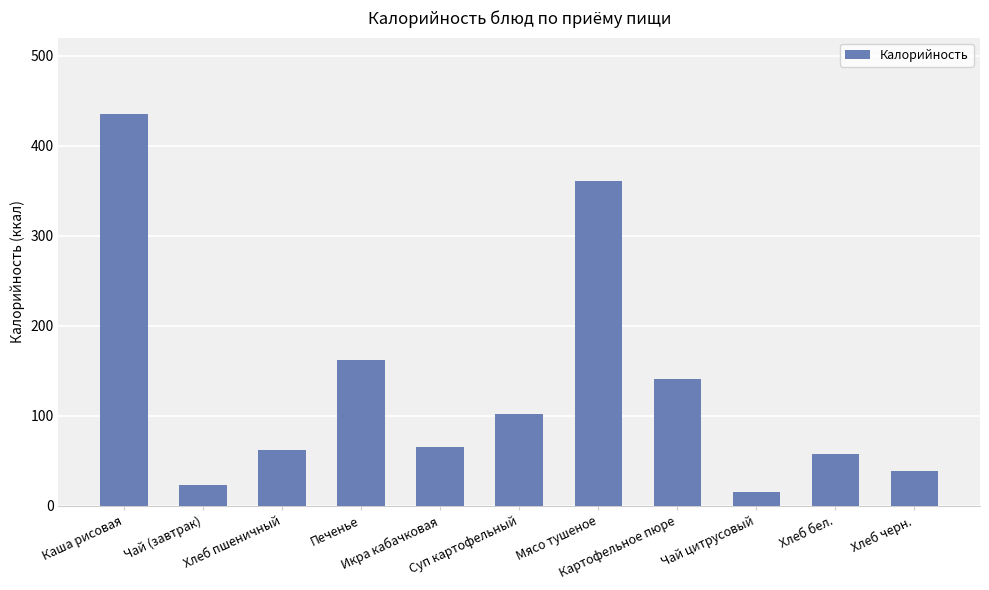

What is the label of the 7th bar from the left?

Мясо тушеное